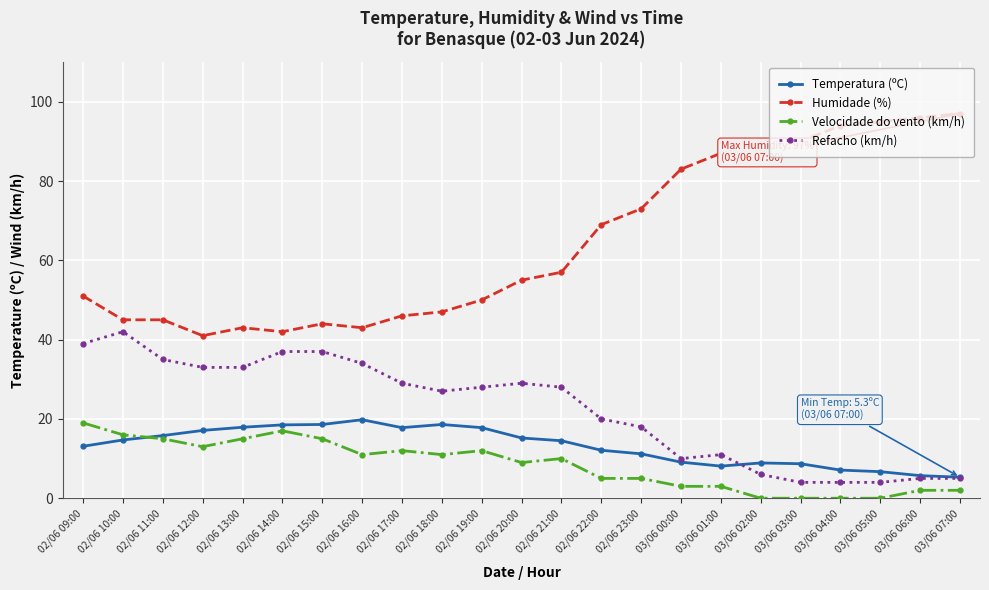

Which series has the largest range (max minus min)?

Humidade (%)